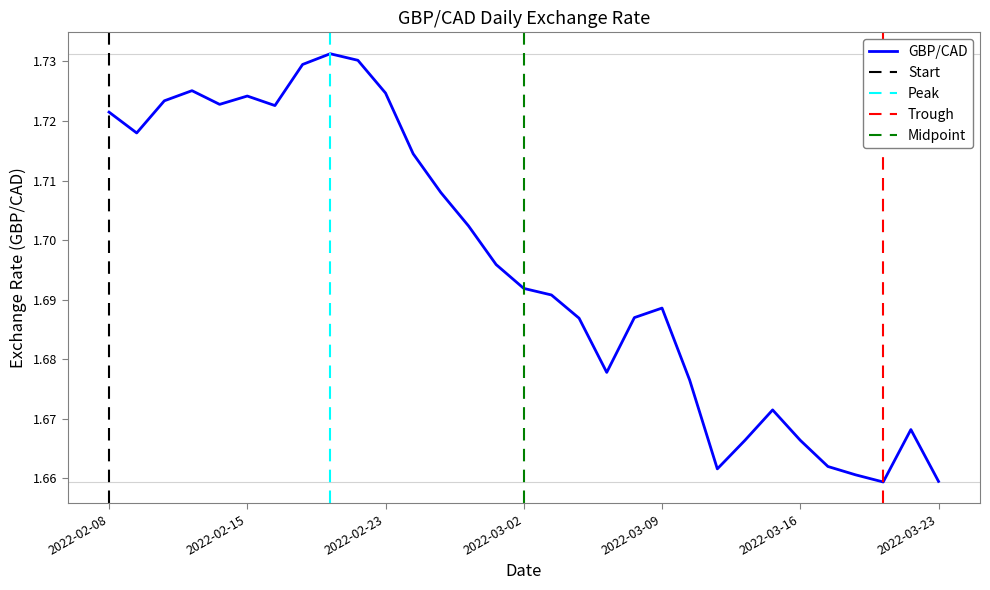

Rank the categories by value from highest to lowest.

2022-02-18, 2022-02-22, 2022-02-17, 2022-02-11, 2022-02-23, 2022-02-15, 2022-02-10, 2022-02-14, 2022-02-16, 2022-02-08, 2022-02-09, 2022-02-24, 2022-02-25, 2022-02-28, 2022-03-01, 2022-03-02, 2022-03-03, 2022-03-09, 2022-03-08, 2022-03-04, 2022-03-07, 2022-03-10, 2022-03-15, 2022-03-22, 2022-03-14, 2022-03-16, 2022-03-17, 2022-03-11, 2022-03-18, 2022-03-23, 2022-03-21